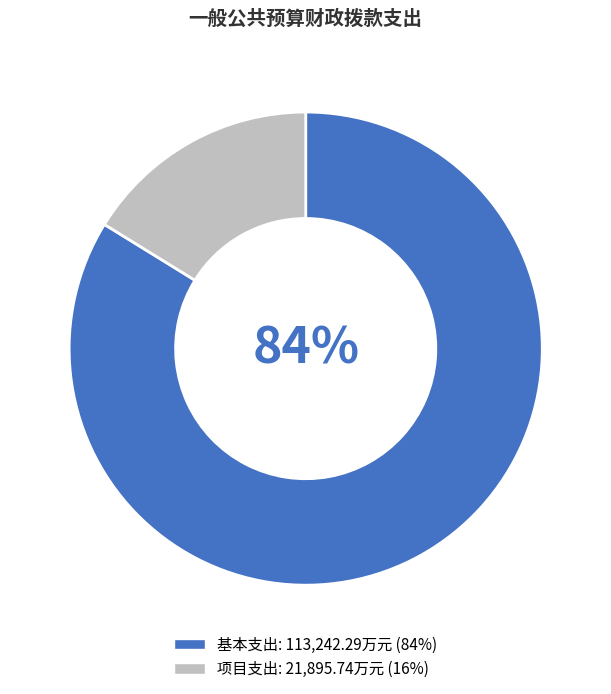

Between 基本支出 and 项目支出, which is larger?

基本支出